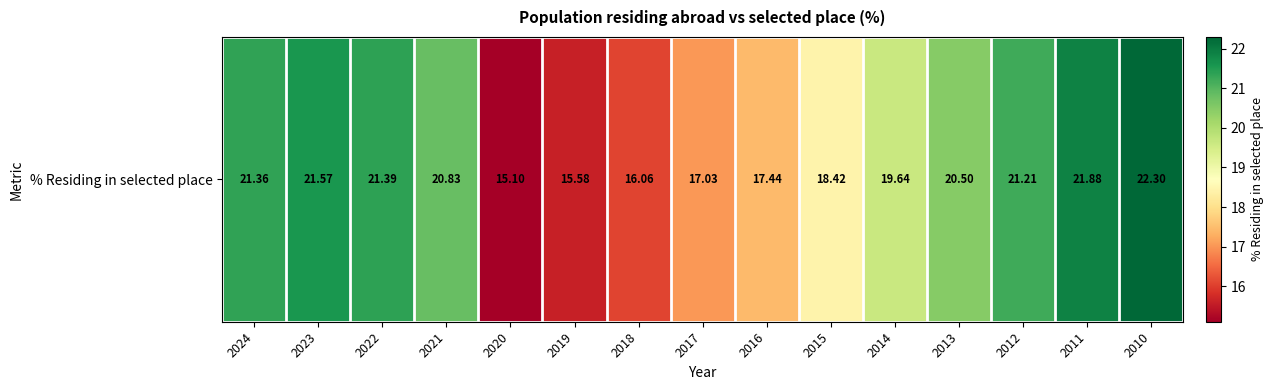

Which has a higher value, 2018 or 2014?

2014